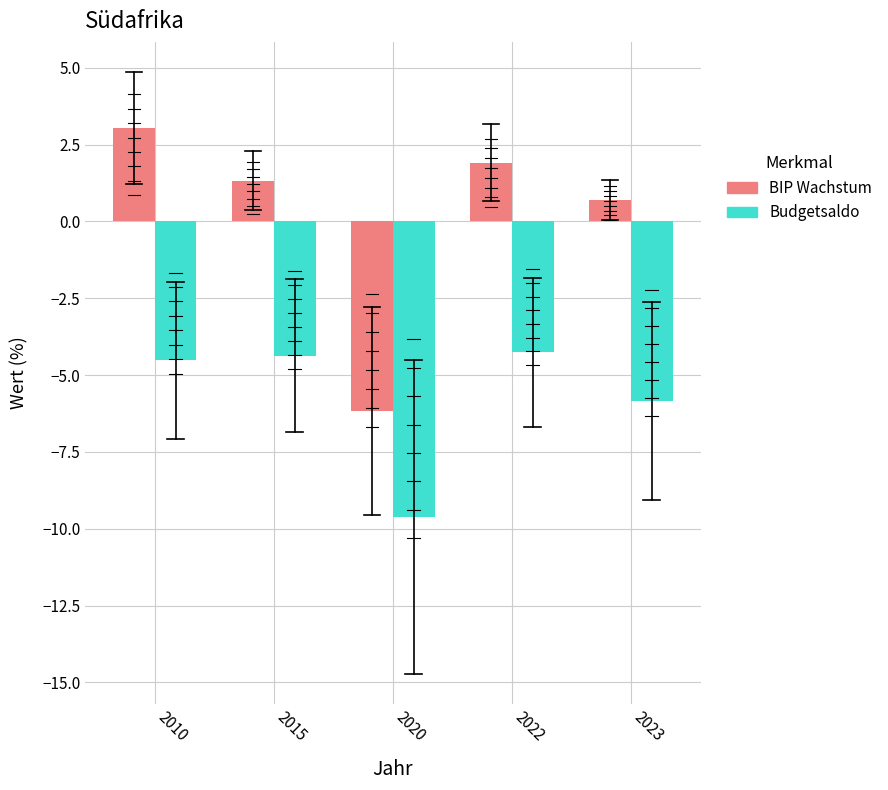

Which series has the largest range (max minus min)?

BIP Wachstum